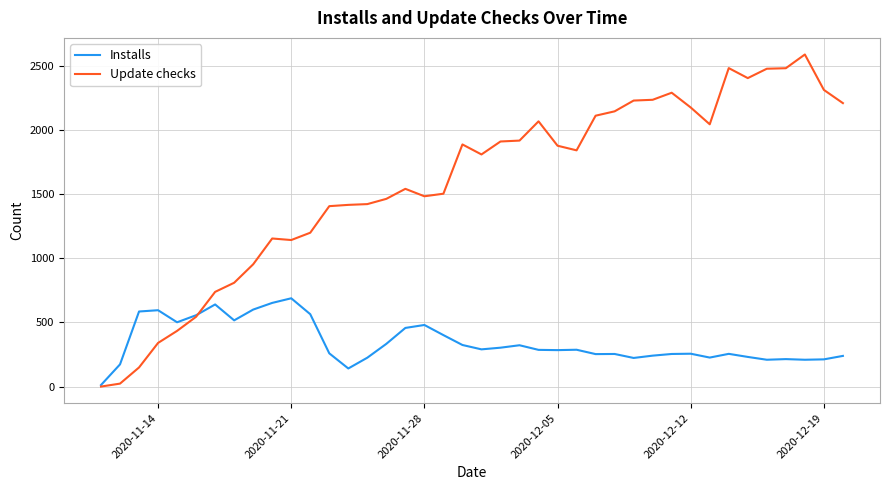

Which series has the largest total across all categories?

Update checks